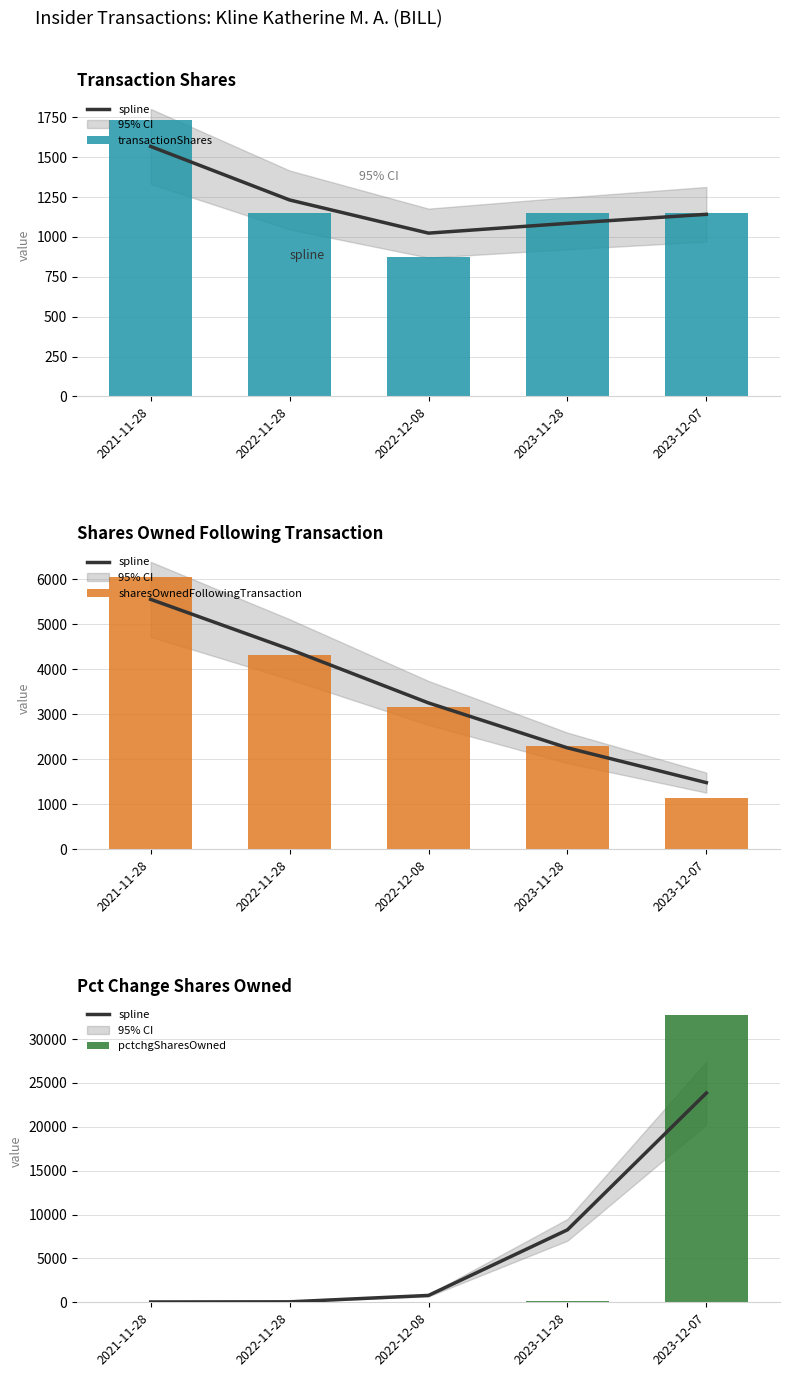

What is the value of the spline bar at the 4th from the left?

8258.4